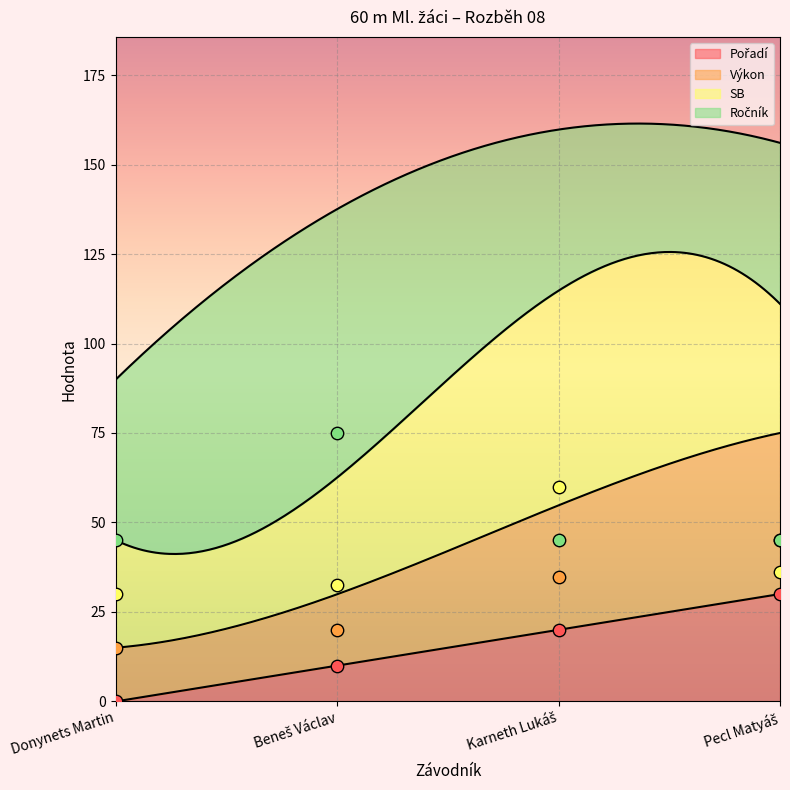

Is the value of Pořadí at Pecl Matyáš greater than the value of Výkon at Donynets Martin?

Yes